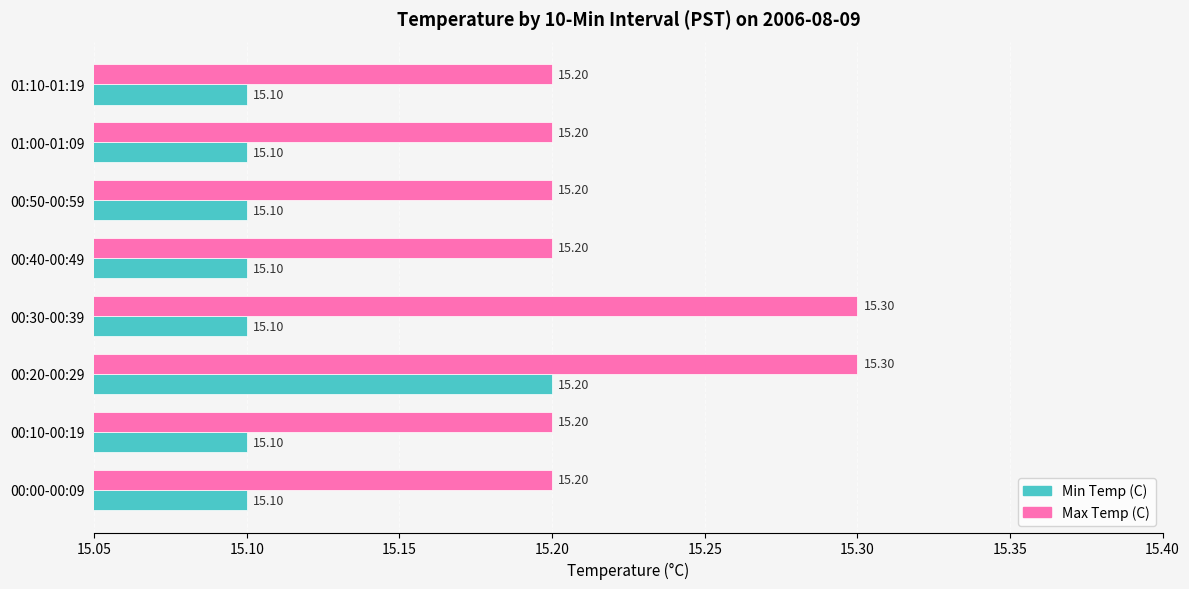

Which series has the widest spread of values?

Max Temp (C)